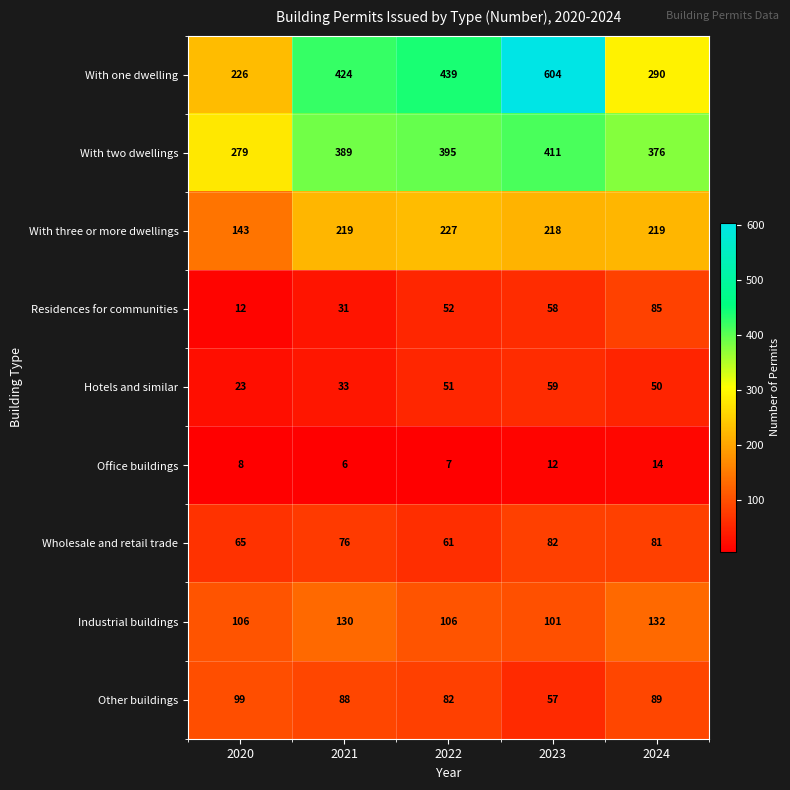

Which category has the highest value across all series?

2023